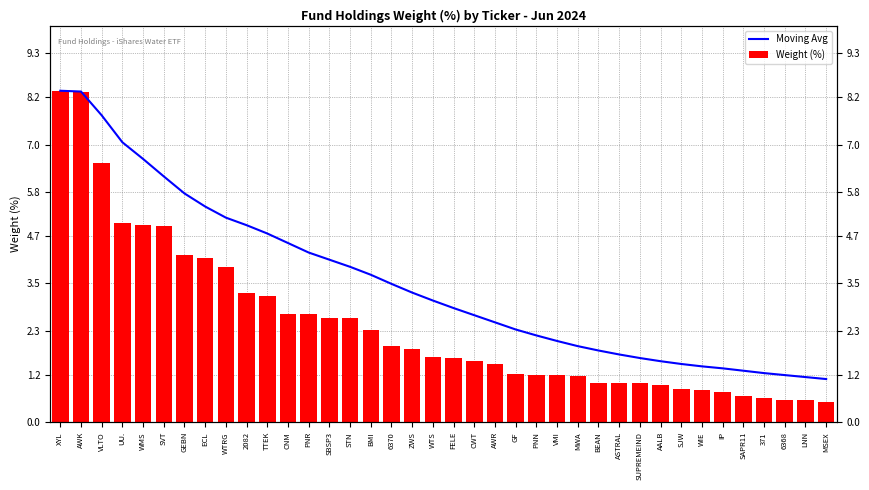

Is it true that Moving Avg equals 2.3 at WIE?

False